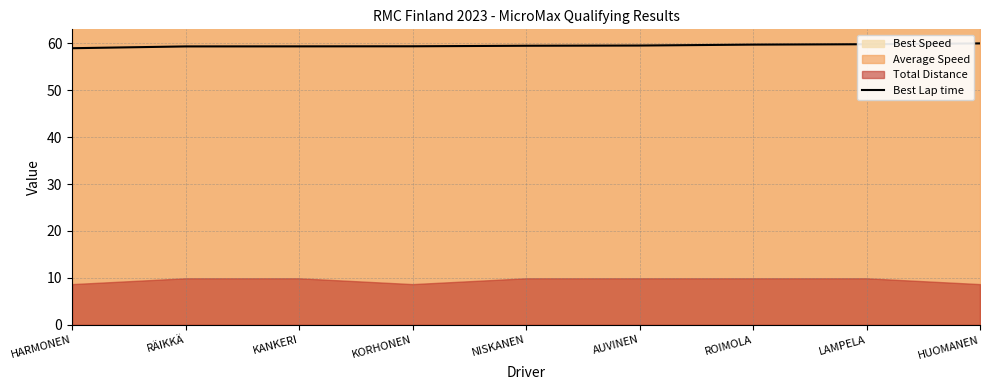

Rank the categories by value from highest to lowest.

HUOMANEN, LAMPELA, ROIMOLA, AUVINEN, NISKANEN, KORHONEN, KANKERI, RÄIKKÄ, HARMONEN